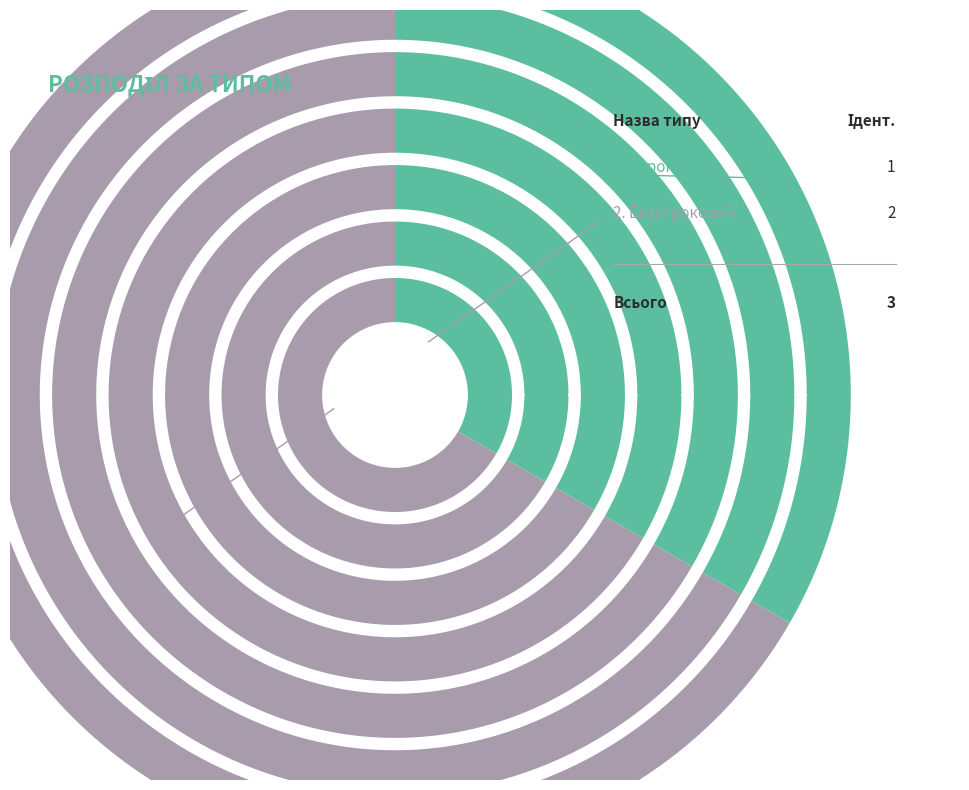

Rank the categories by value from lowest to highest.

Строковий, Безстроковий